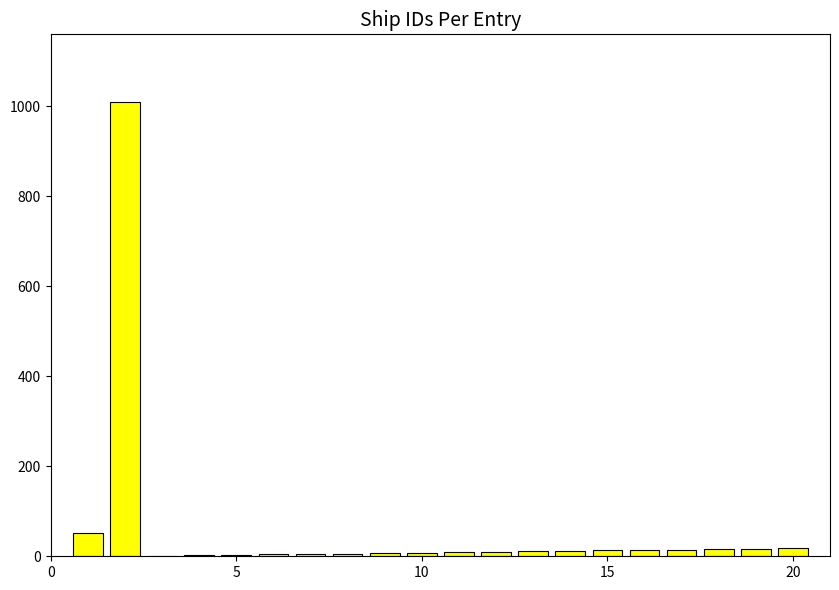

What is the sum of all values?

1231